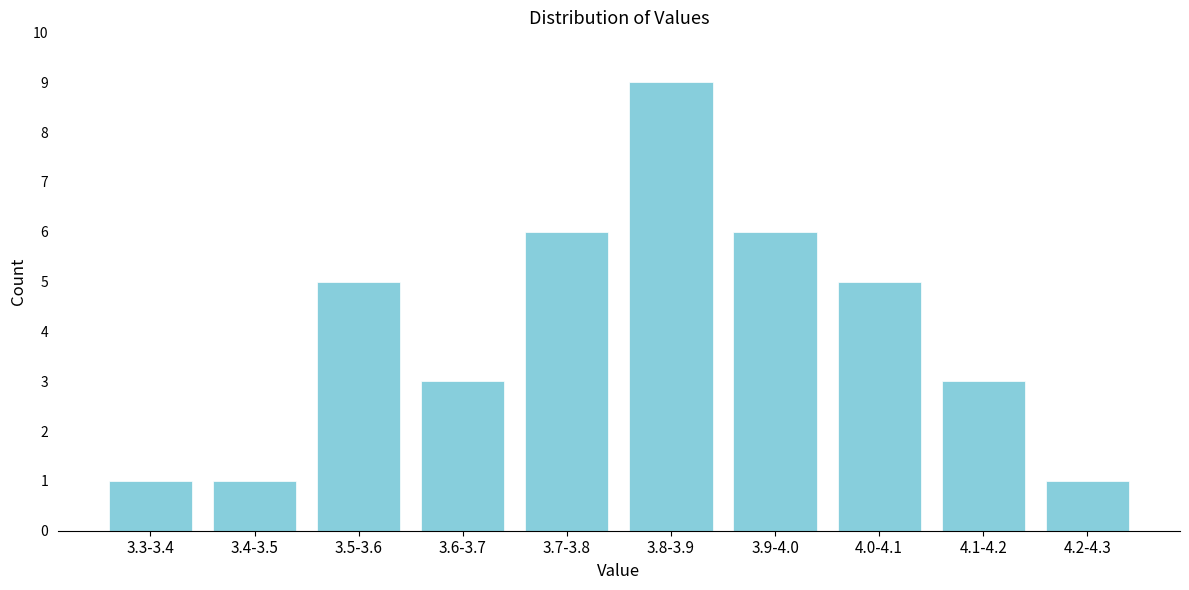

Reading right to left, what are all the values shown in this chart?

4.2-4.3=1	4.1-4.2=3	4.0-4.1=5	3.9-4.0=6	3.8-3.9=9	3.7-3.8=6	3.6-3.7=3	3.5-3.6=5	3.4-3.5=1	3.3-3.4=1